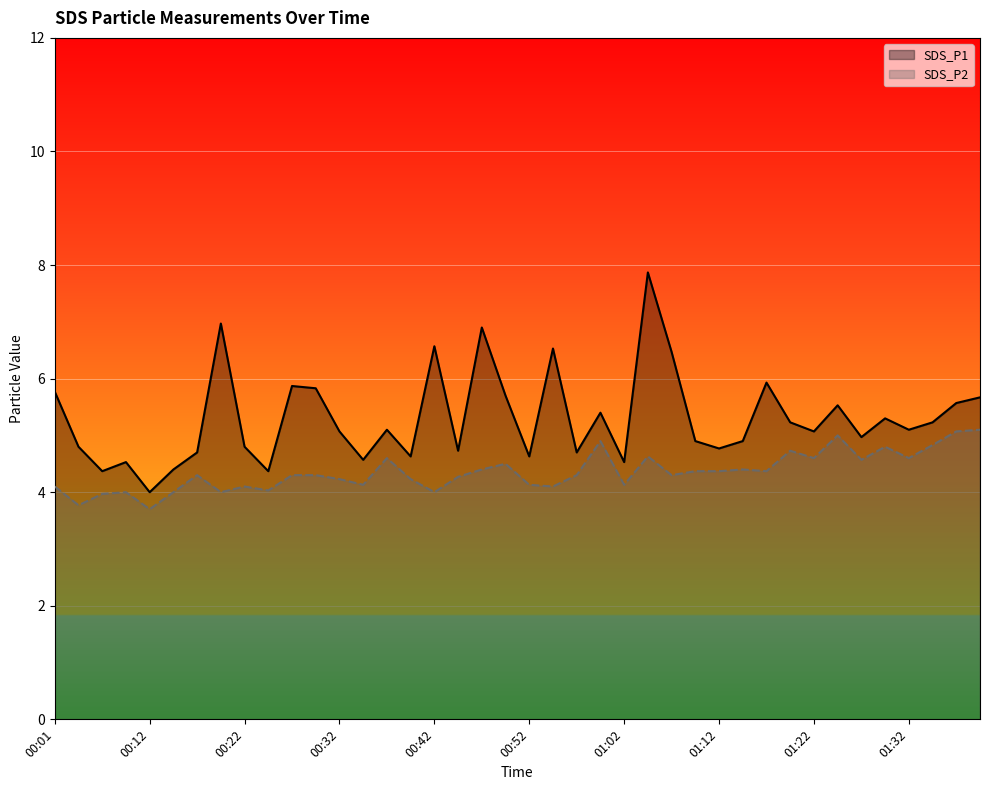

Does the chart display data point markers on the line(s)?

No